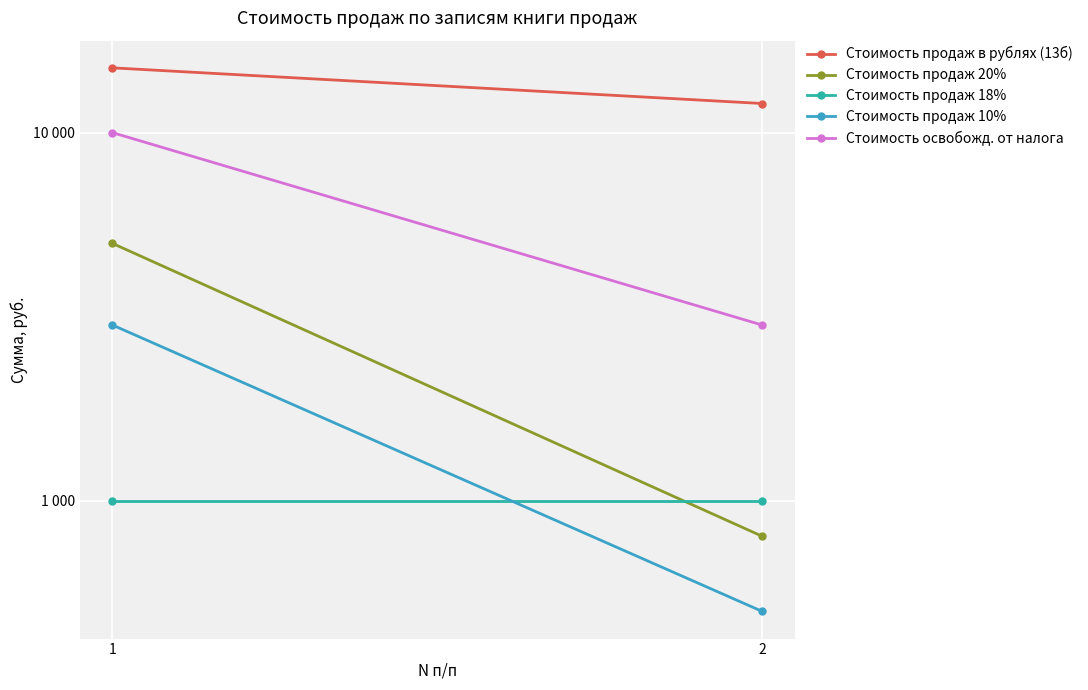

Is the value of Стоимость продаж 20% at 1 greater than the value of Стоимость продаж 10% at 2?

Yes